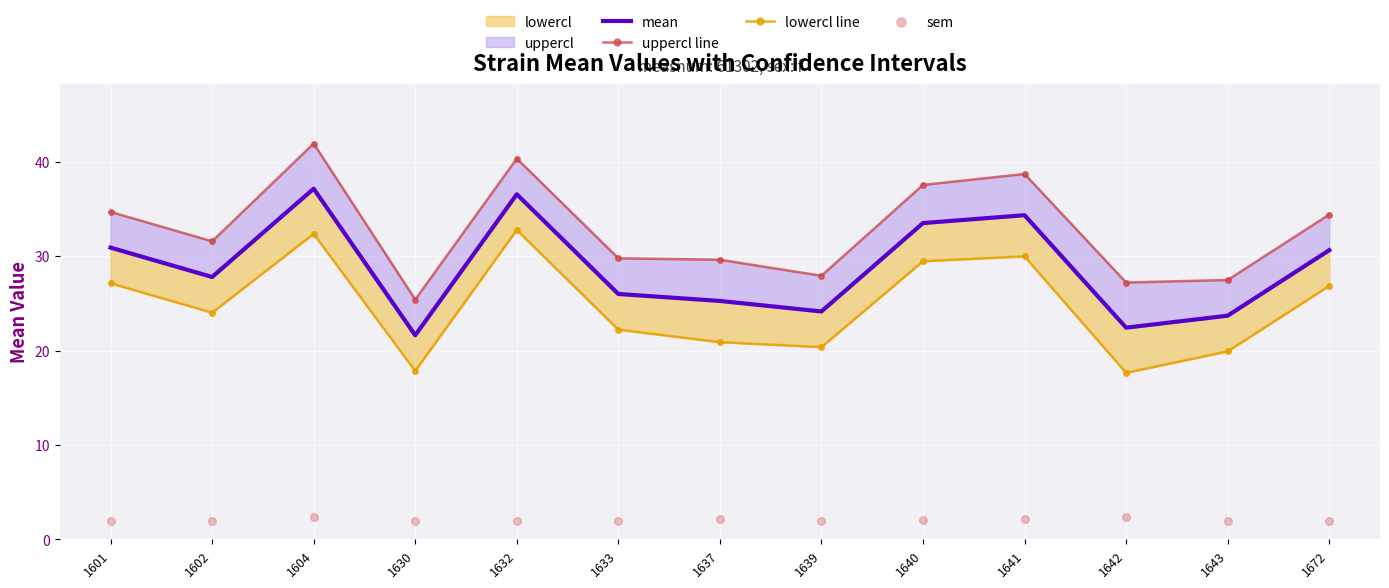

Which series contains the lowest Y value?

sem